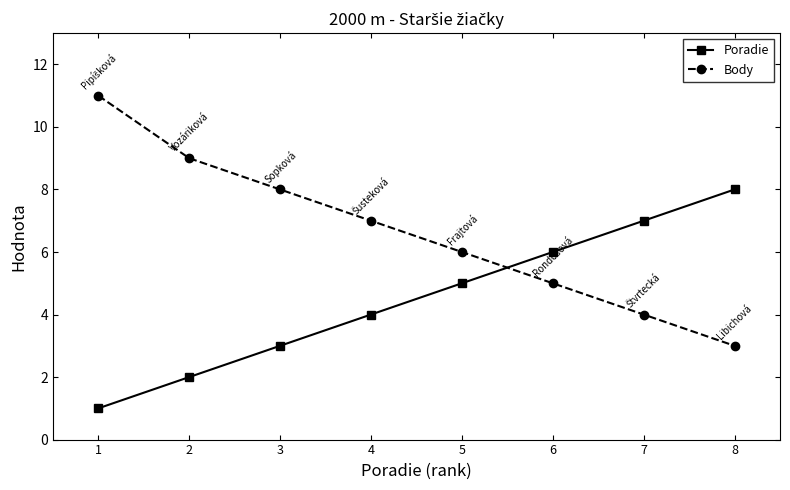

What is the spread (max minus min) of values at 3?

5